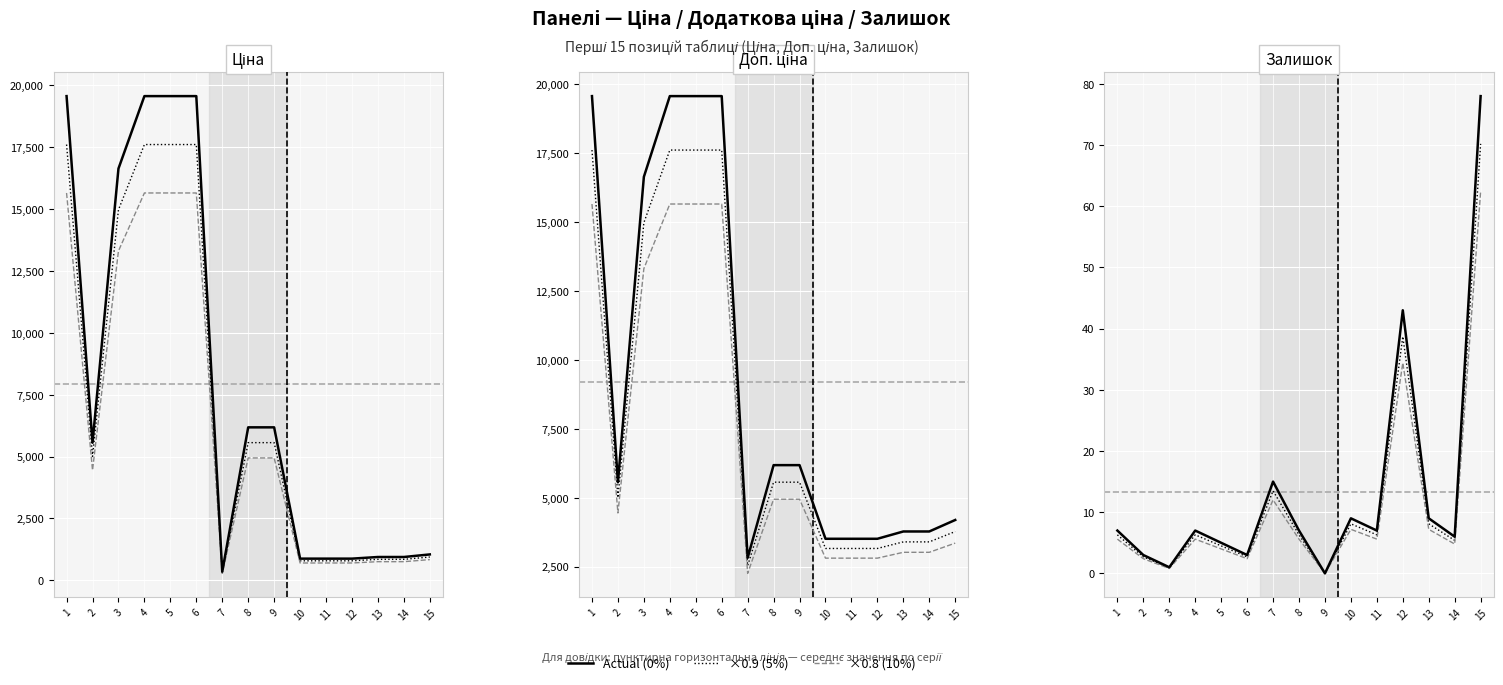

Reading left to right, what are all the values shown in this chart?

Ціна: 1=19564.9	2=5560.3	3=16636.8	4=19564.9	5=19564.9	6=19564.9	7=352.6	8=6182.6	9=6182.6	10=878.0	11=878.0	12=878.0	13=944.2	14=944.2	15=1048.4
Доп. ціна: 1=19564.9	2=5560.3	3=16636.8	4=19564.9	5=19564.9	6=19564.9	7=2821.2	8=6182.6	9=6182.6	10=3511.9	11=3511.9	12=3511.9	13=3777.0	14=3777.0	15=4193.5
Залишок: 1=7.0	2=3.0	3=1.0	4=7.0	5=5.0	6=3.0	7=15.0	8=7.0	9=0.0	10=9.0	11=7.0	12=43.0	13=9.0	14=6.0	15=78.0